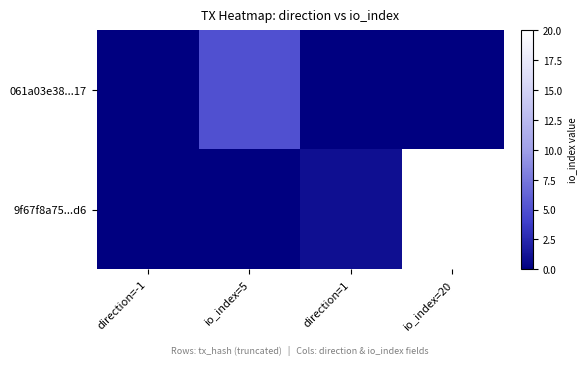

What is the total value across all series at io_index=20?

20